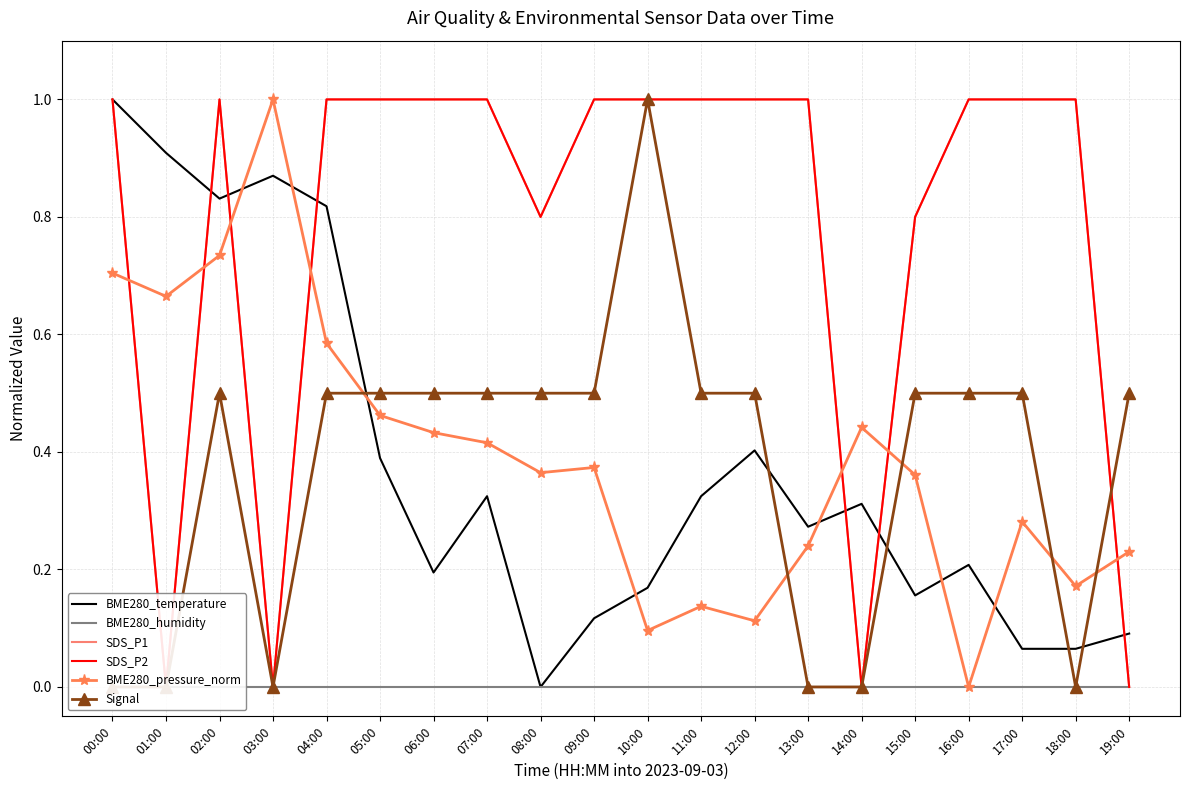

What is the difference between the highest and lowest values at 16:00?

1.0